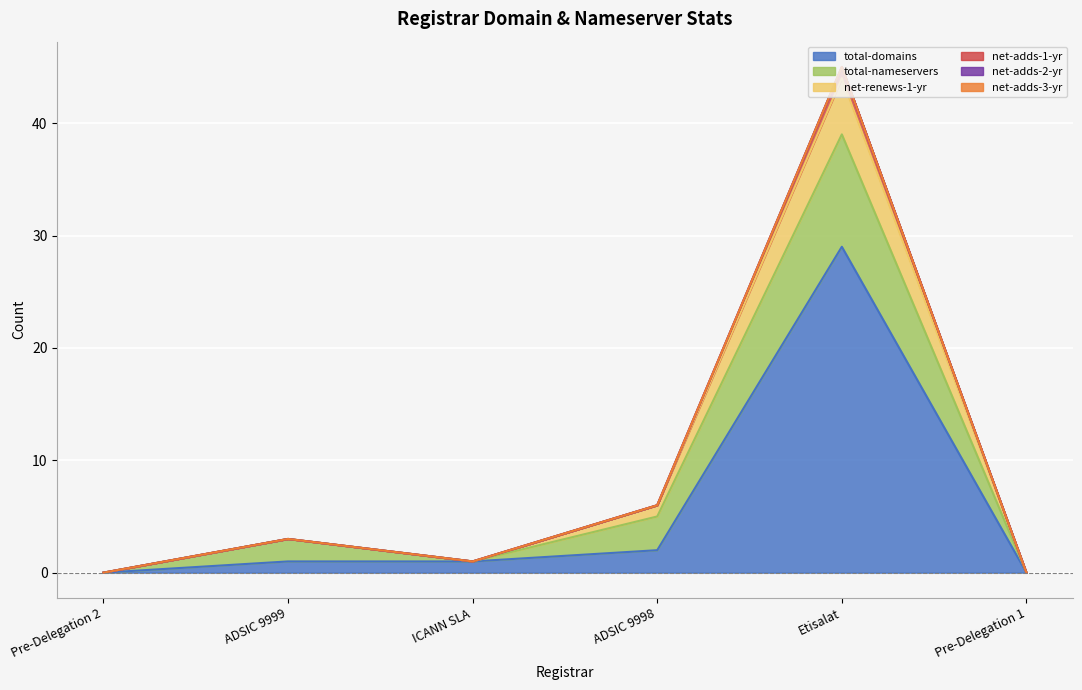

Does the chart display data point markers on the line(s)?

No